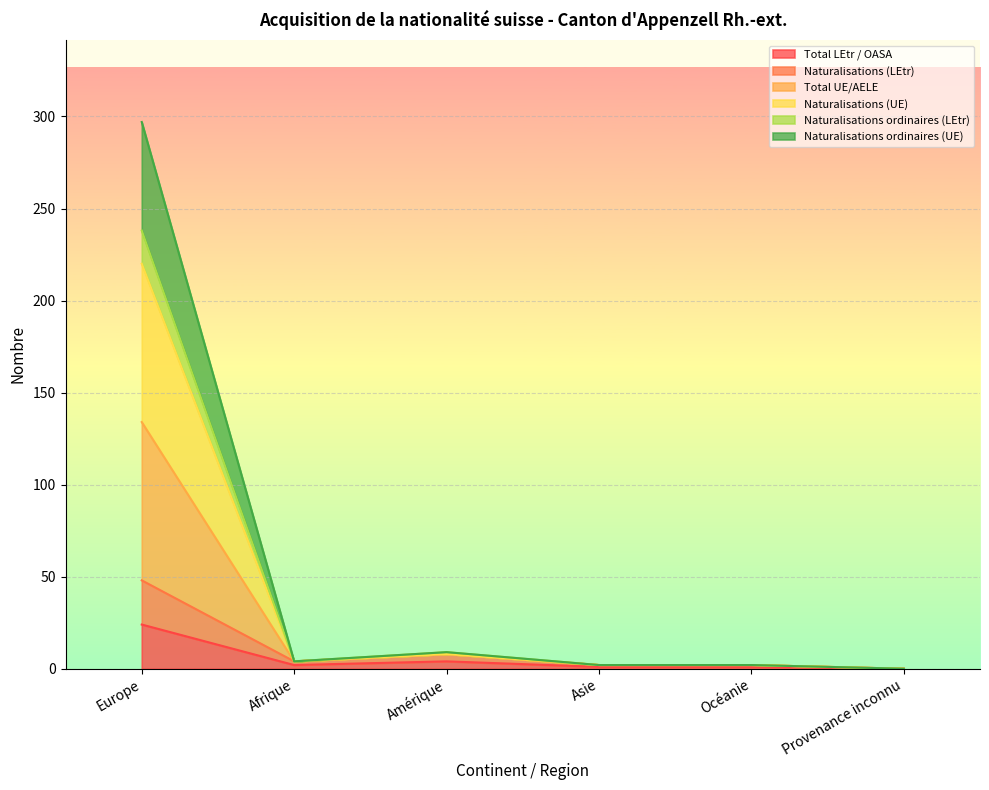

Does the chart display data point markers on the line(s)?

No